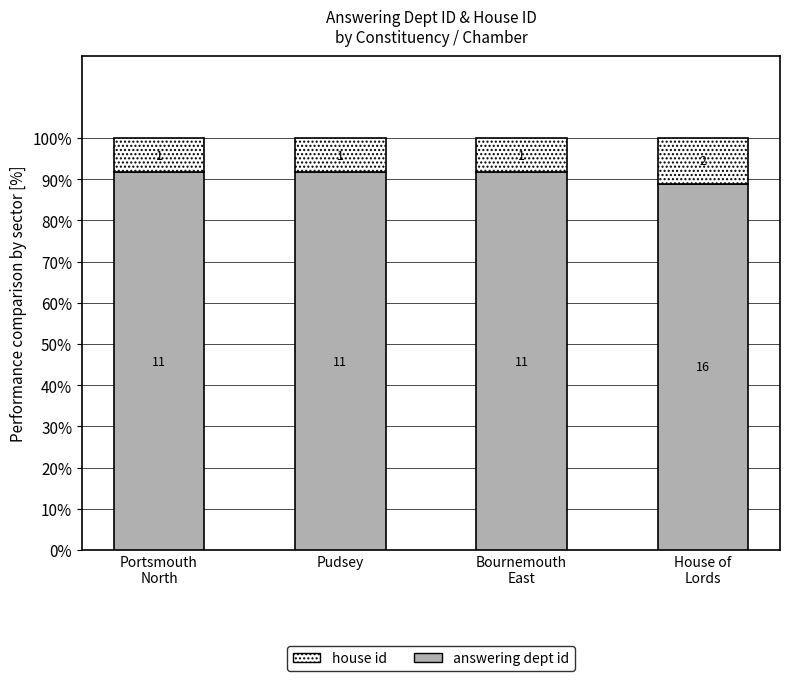

What are all the series names shown in the legend?

house id, answering dept id